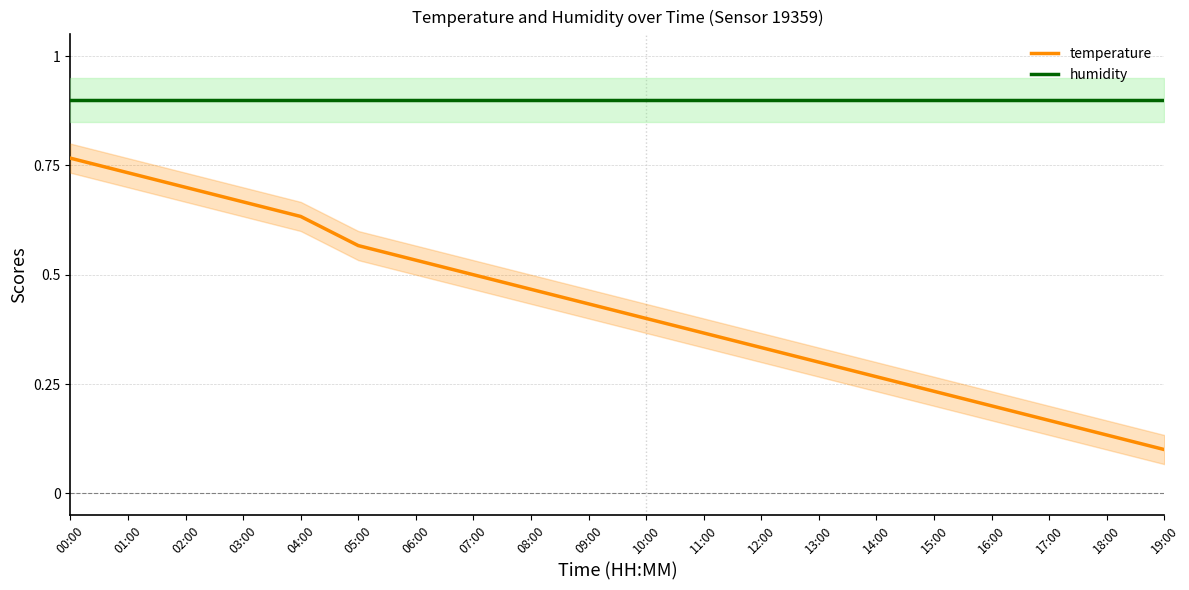

True or false: temperature has more than 1 interior local peaks.

False